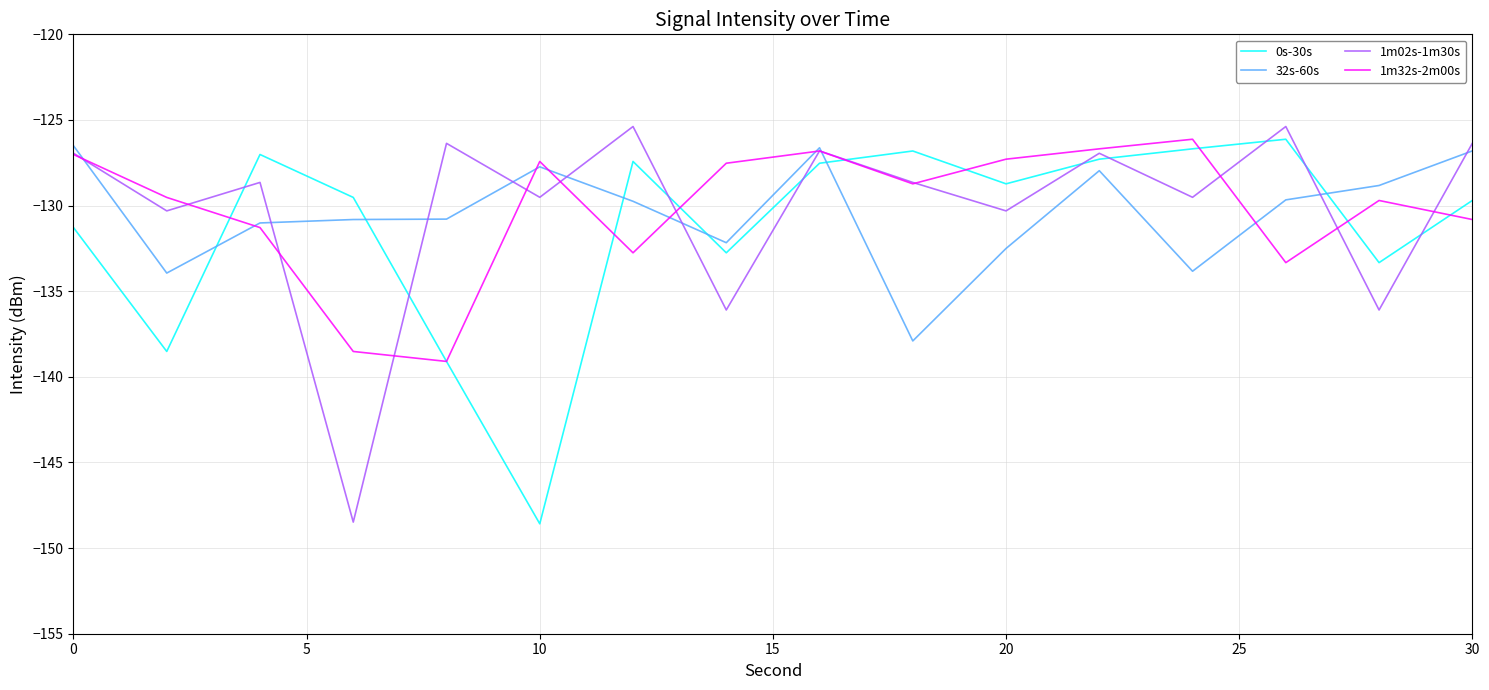

What is the maximum value for 1m32s-2m00s?

-126.1